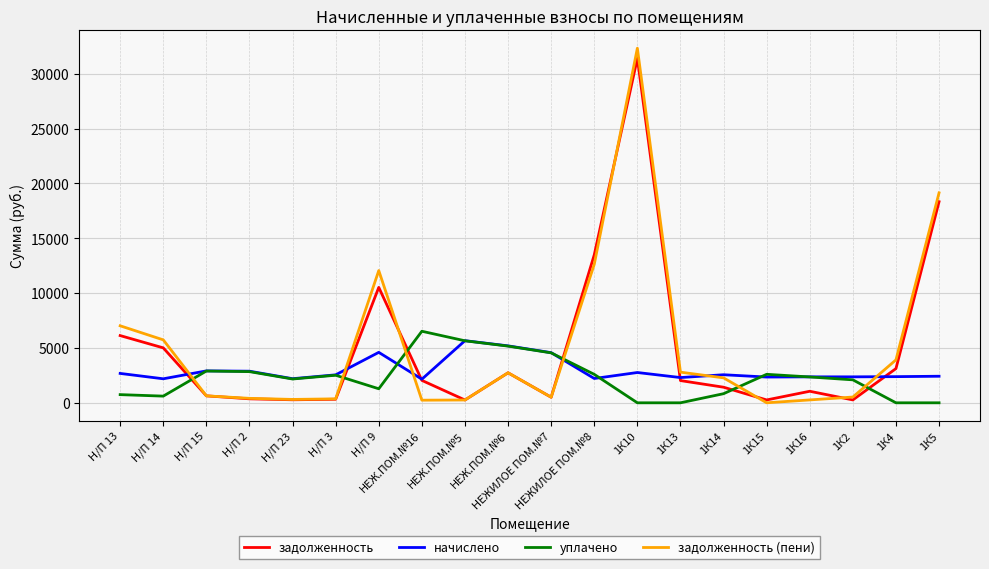

Which series changed the most between Н/П 9 and НЕЖ.ПОМ.№16?

задолженность (пени)